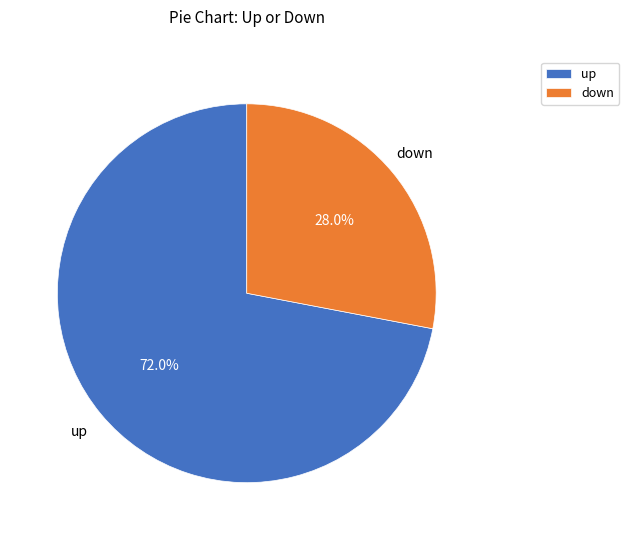

To the nearest percent, what portion does down represent?

28%